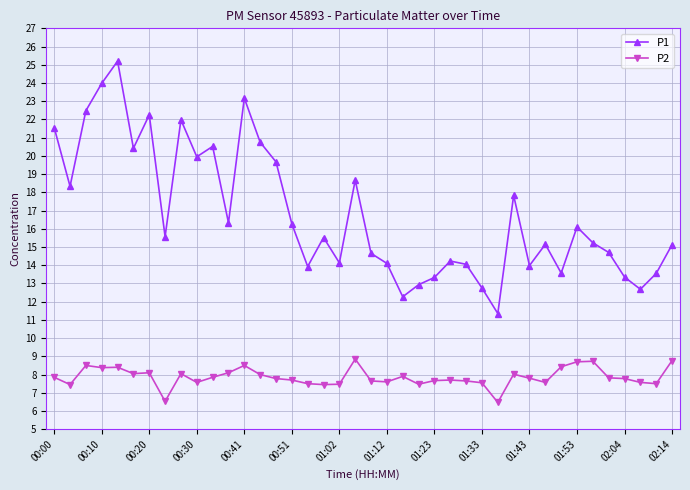

Rank the series by their maximum value, from lowest to highest.

P2, P1